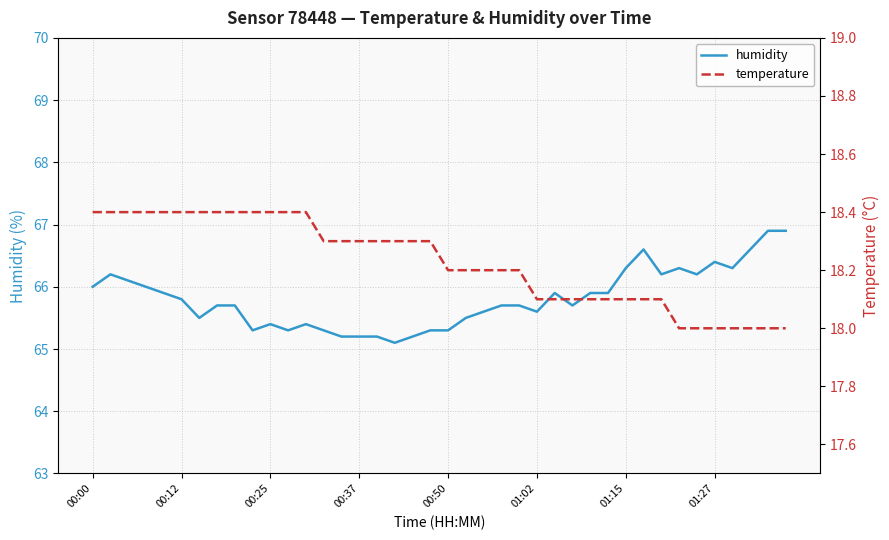

Rank the series by their maximum value, from highest to lowest.

humidity, temperature